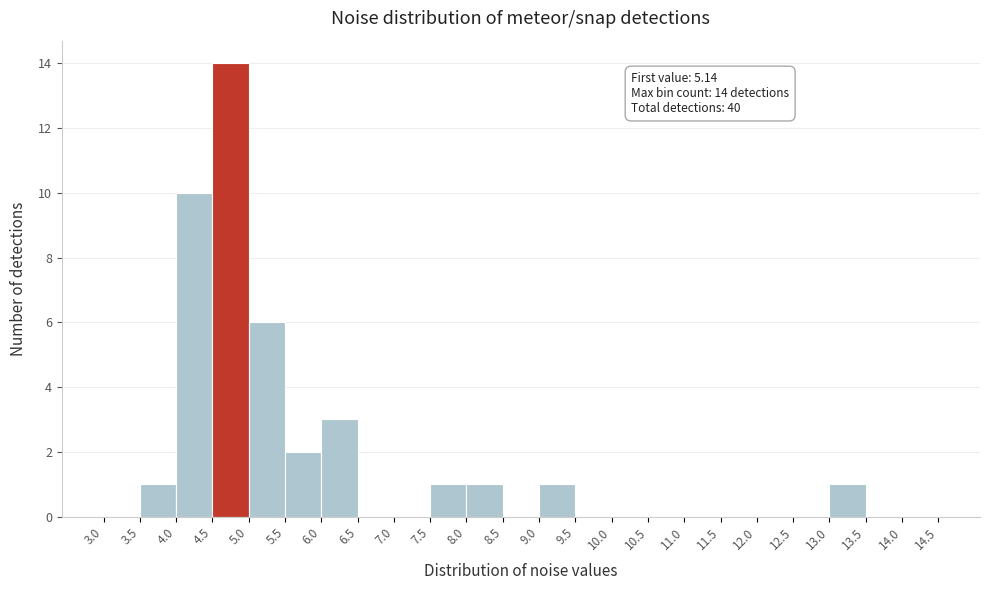

Which range on the x-axis has the tallest bar?

4.5 to 5.0